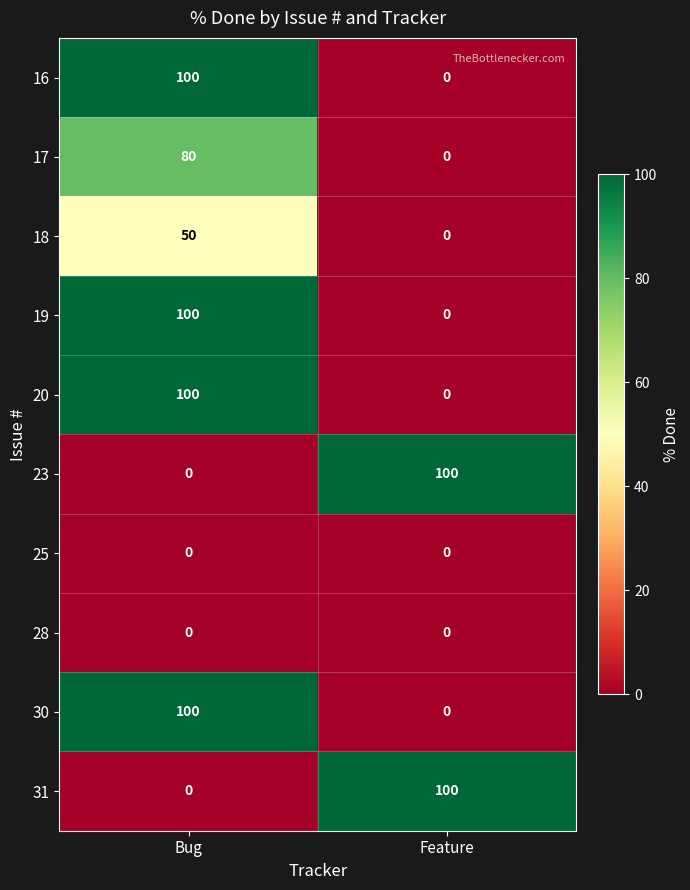

Reading right to left, transcribe all the data shown in this chart.

16: 0	100
17: 0	80
18: 0	50
19: 0	100
20: 0	100
23: 100	0
25: 0	0
28: 0	0
30: 0	100
31: 100	0